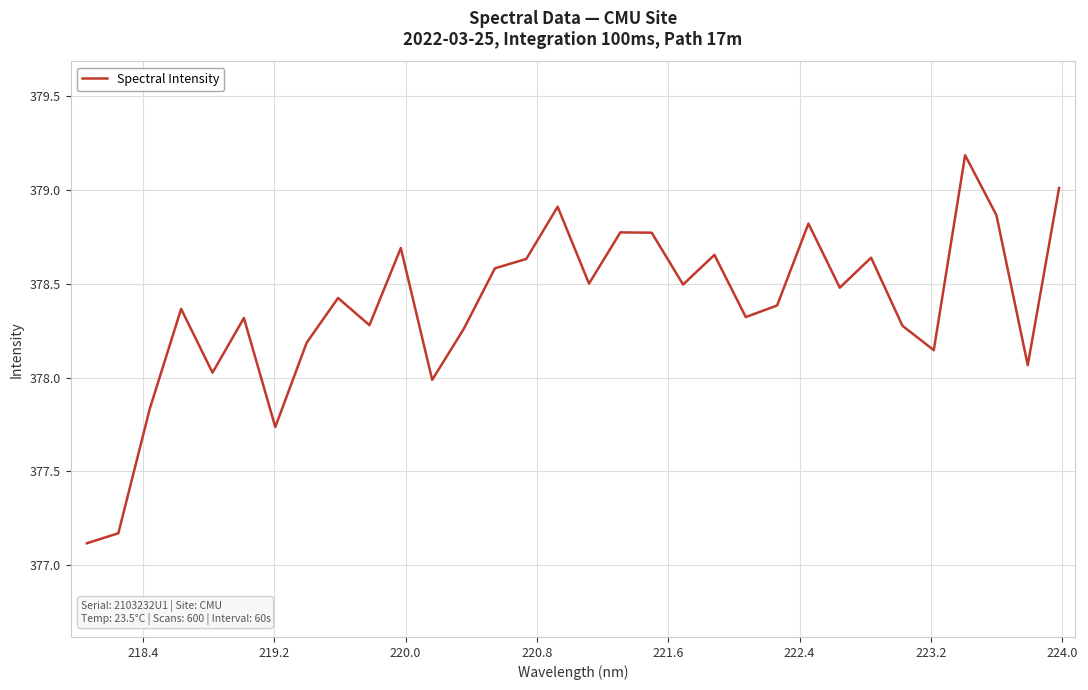

What is the smallest value displayed?

377.1